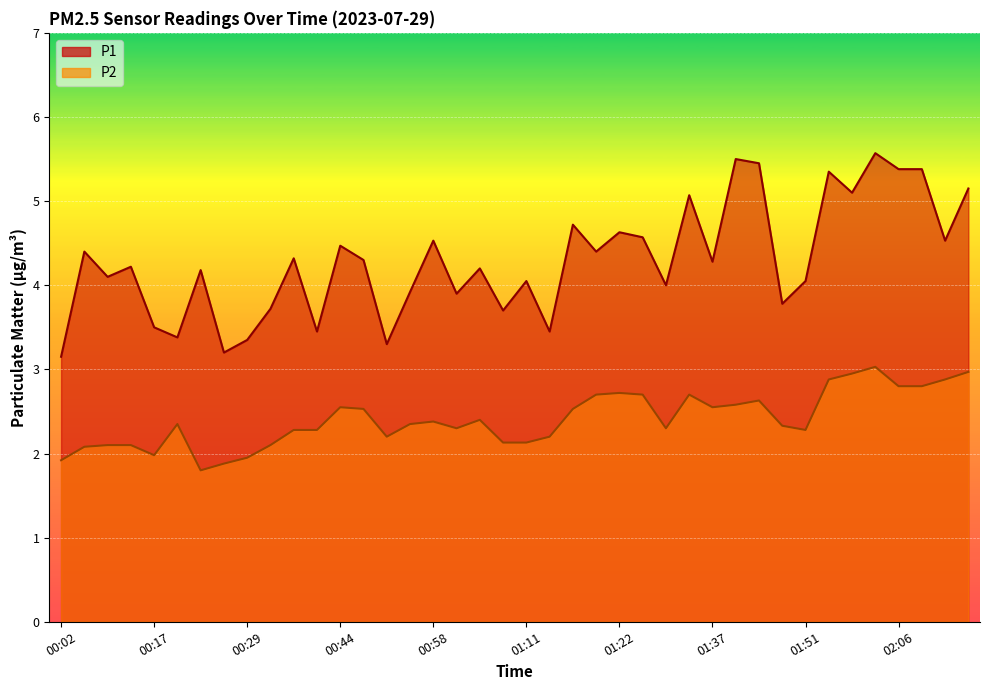

What is the sum of the P1 values at 00:36 and 01:16?

9.0